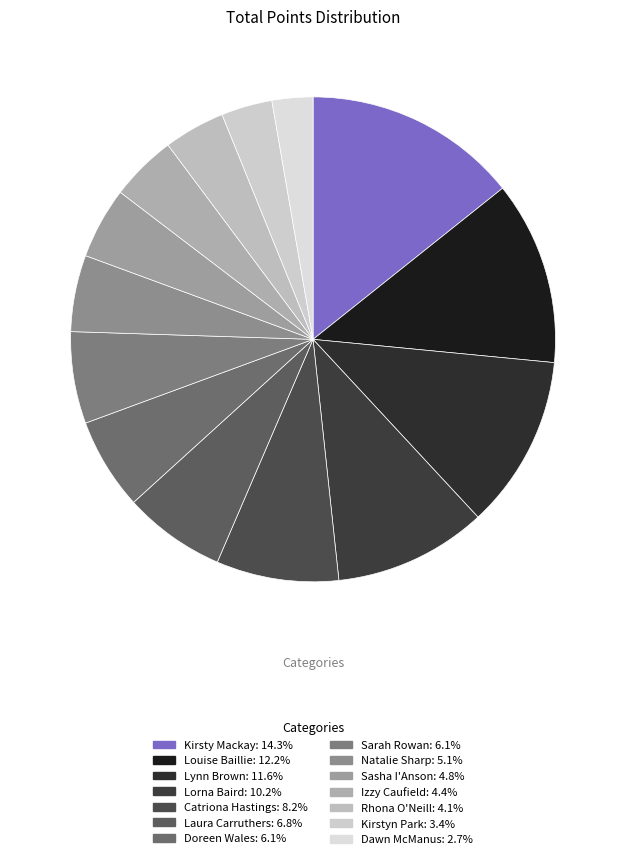

The Dawn McManus slice represents 3% of the pie. True or false?

True